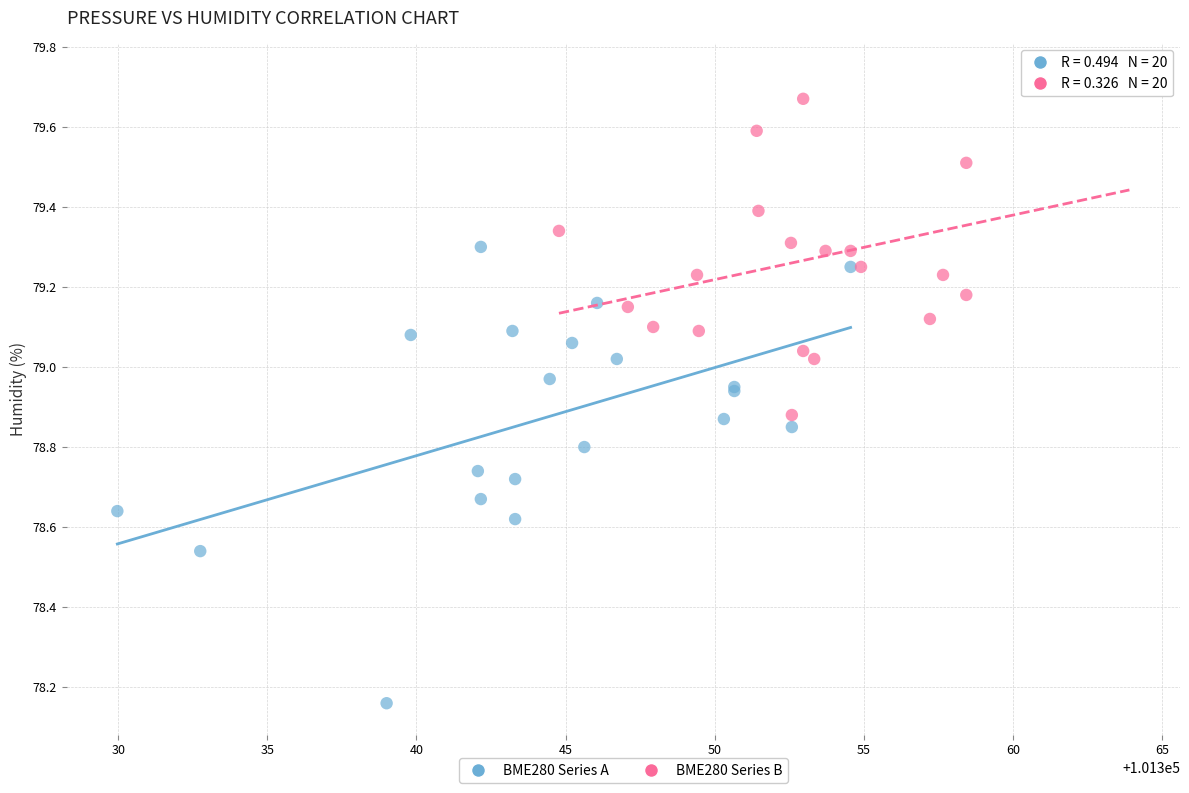

Which series has the widest spread of Y values?

BME280 Series A